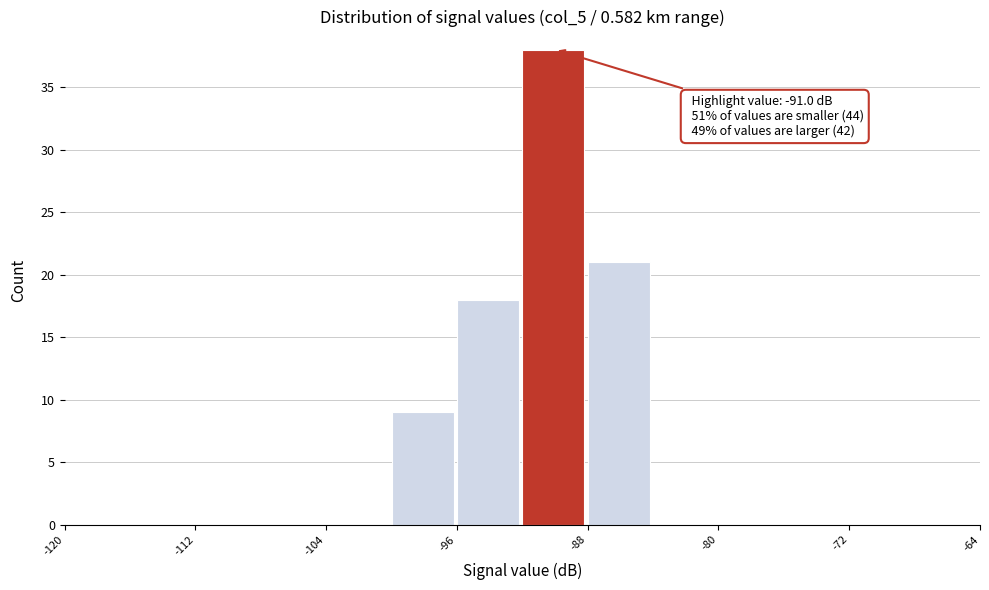

Over which range of the x-axis is the bar tallest?

-92 to -88